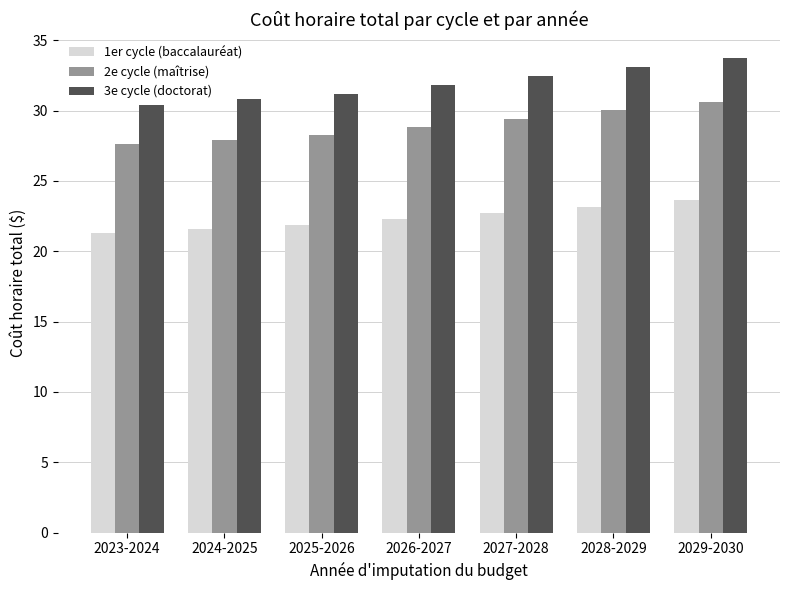

How many bars are there in each group?

3